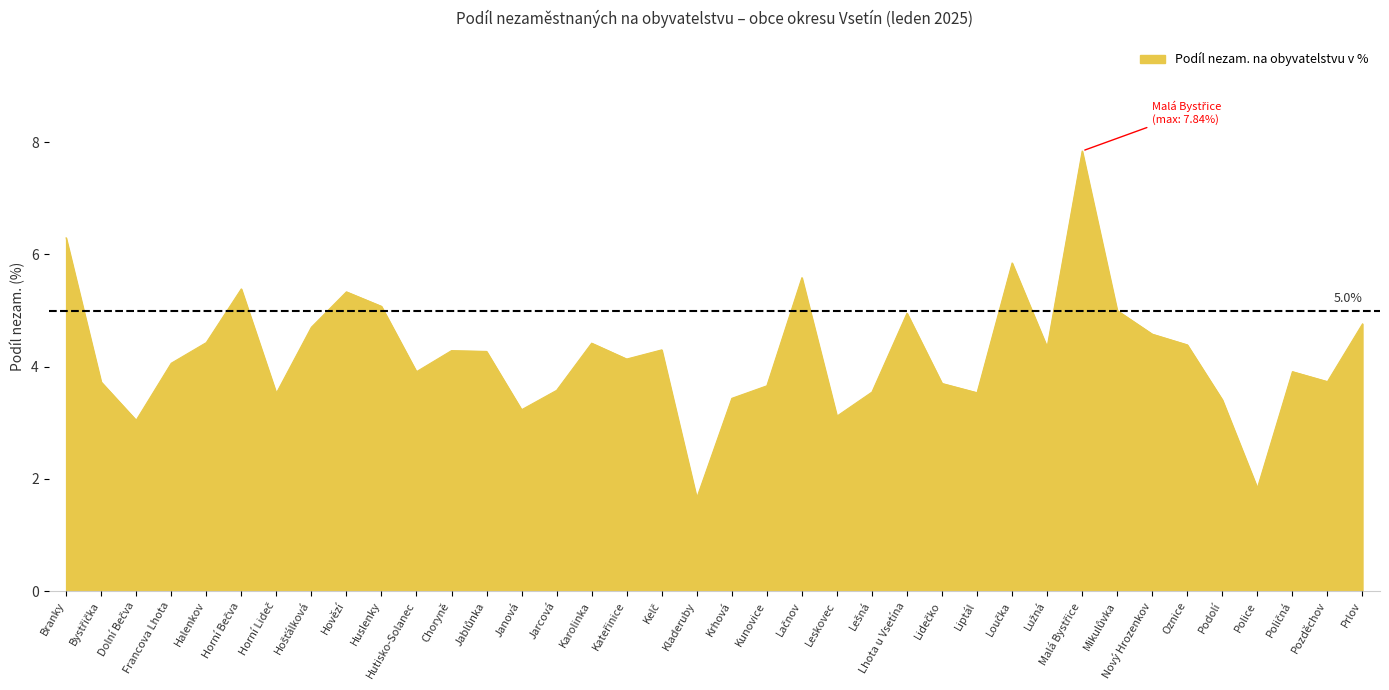

What is the maximum value shown in the chart?

7.8